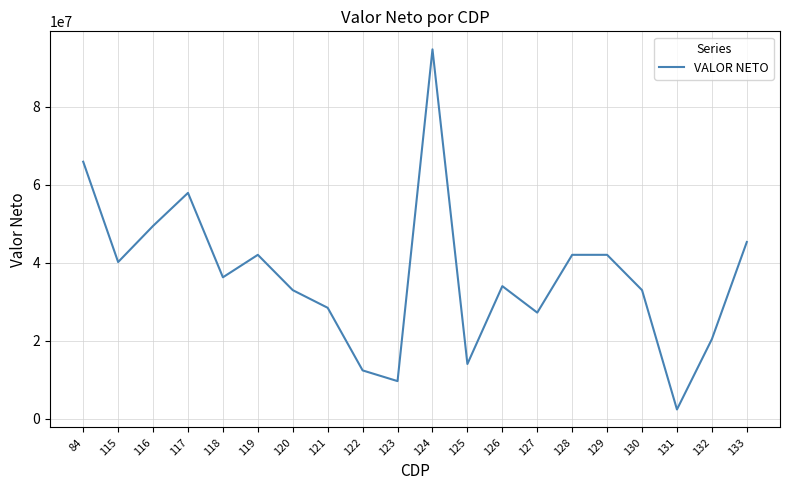

What value does the data have at 124, to the nearest 50?

94760000